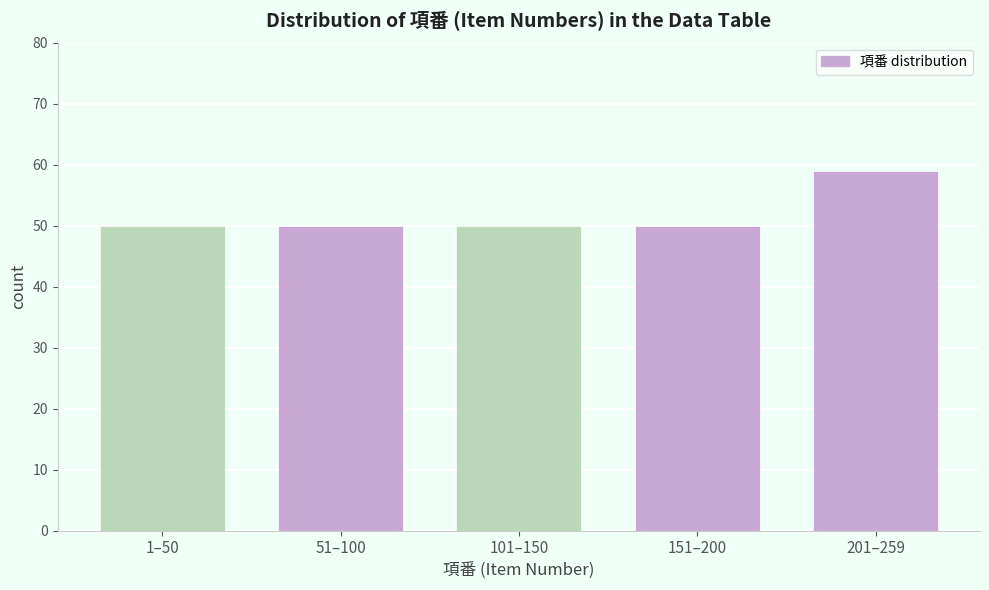

Reading right to left, list all the values displayed in this chart.

201–259=59	151–200=50	101–150=50	51–100=50	1–50=50